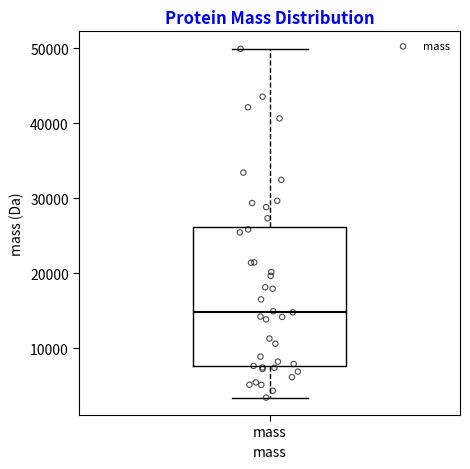

Where does the upper whisker of the box for mass end on the y-axis? The values are not printed on the chart, so give them approximately, as read against the axis.

50000